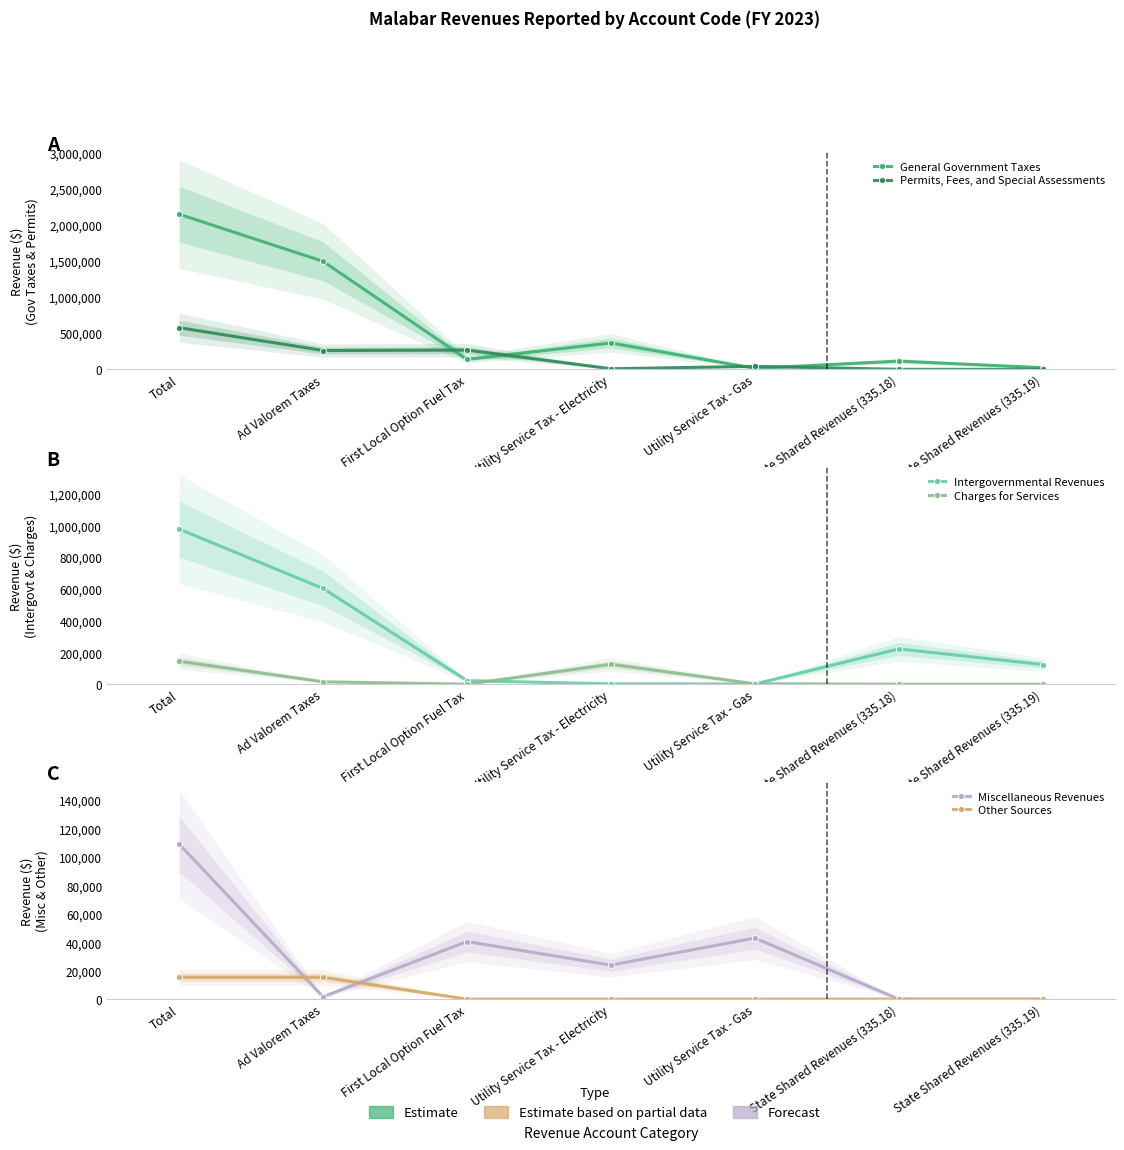

How many values in Other Sources are above zero?

2